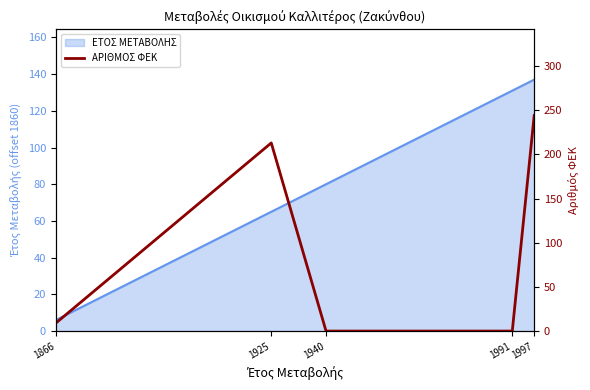

Reading left to right, what are all the values shown in this chart?

1866=9	1925=213	1940=0	1991=0	1997=244